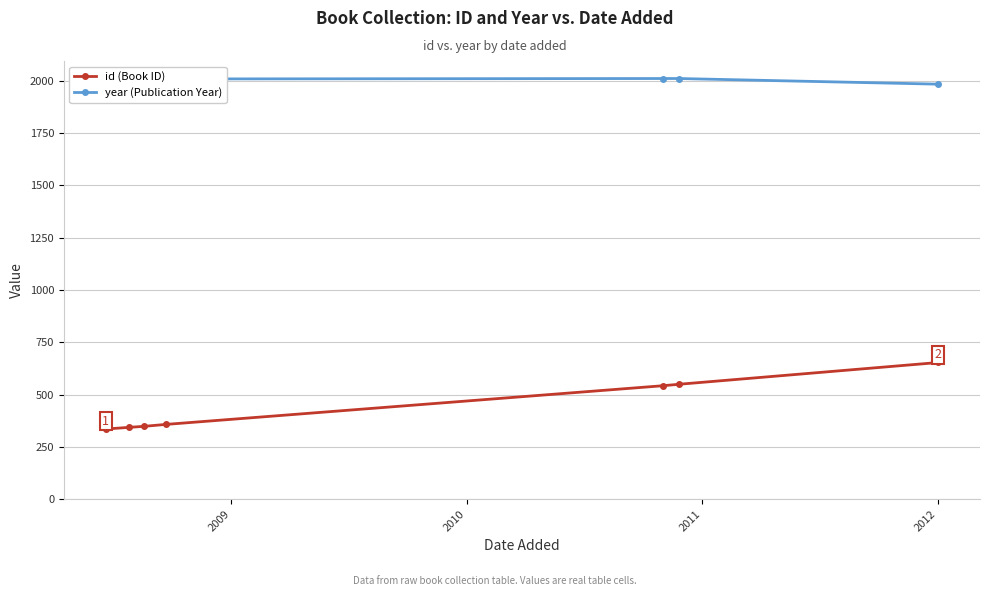

List the series in order of their peak value, highest first.

year (Publication Year), id (Book ID)